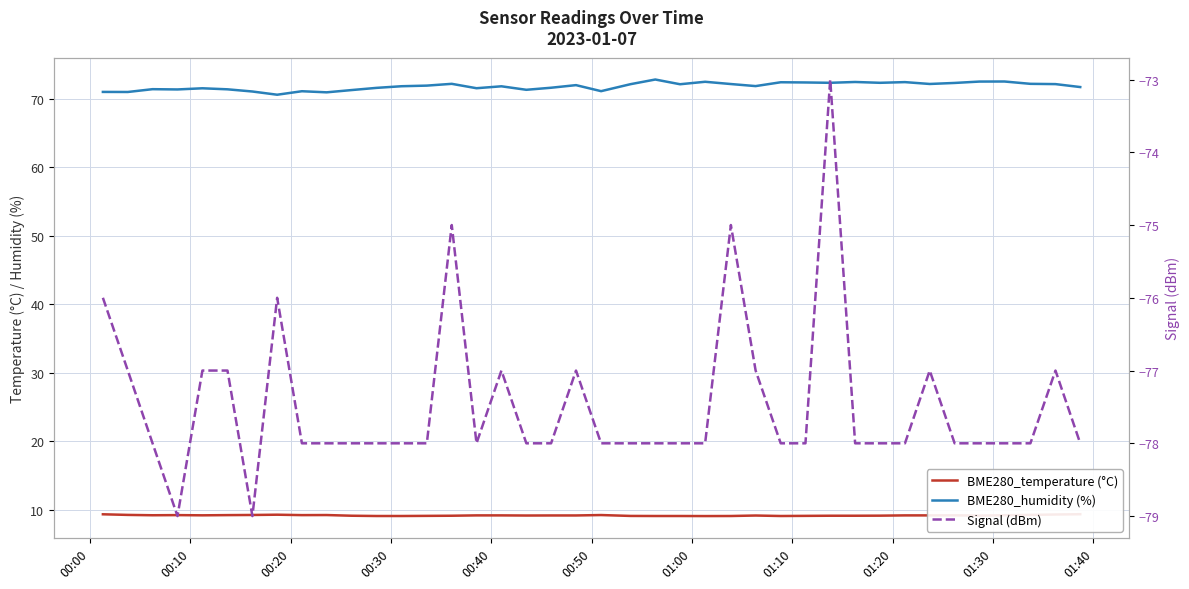

The value of BME280_temperature (°C) at 01:00 is 3.1. True or false?

False